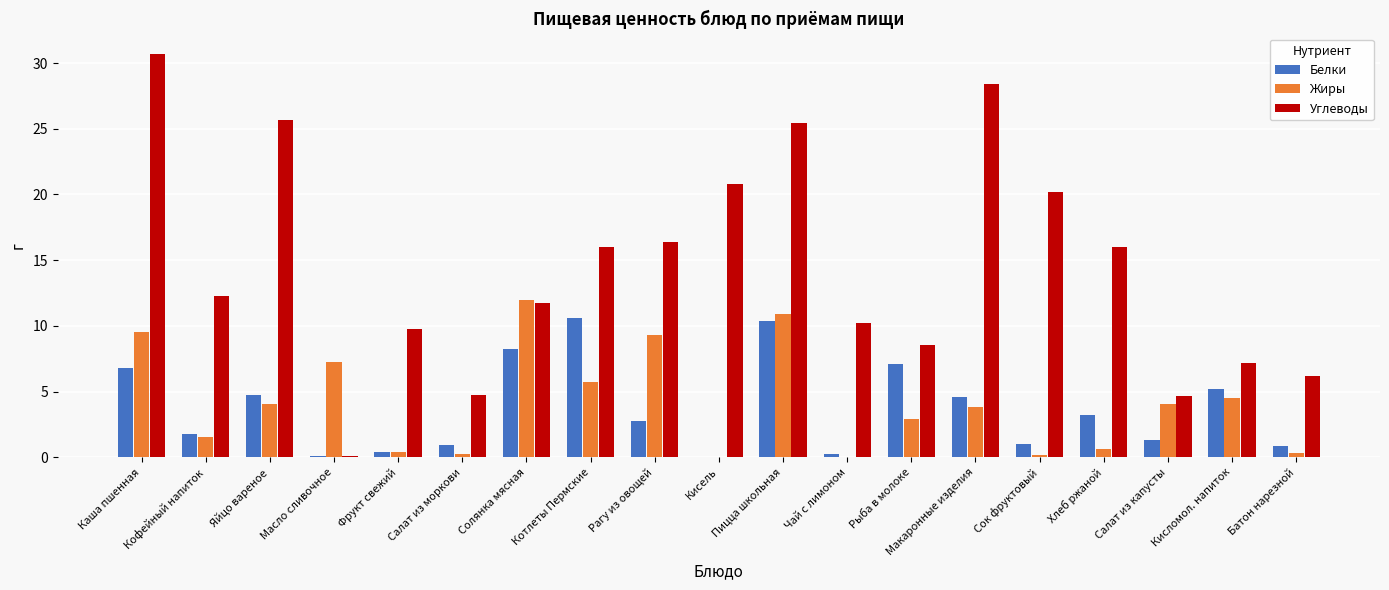

What is the maximum value shown in the chart?

30.7